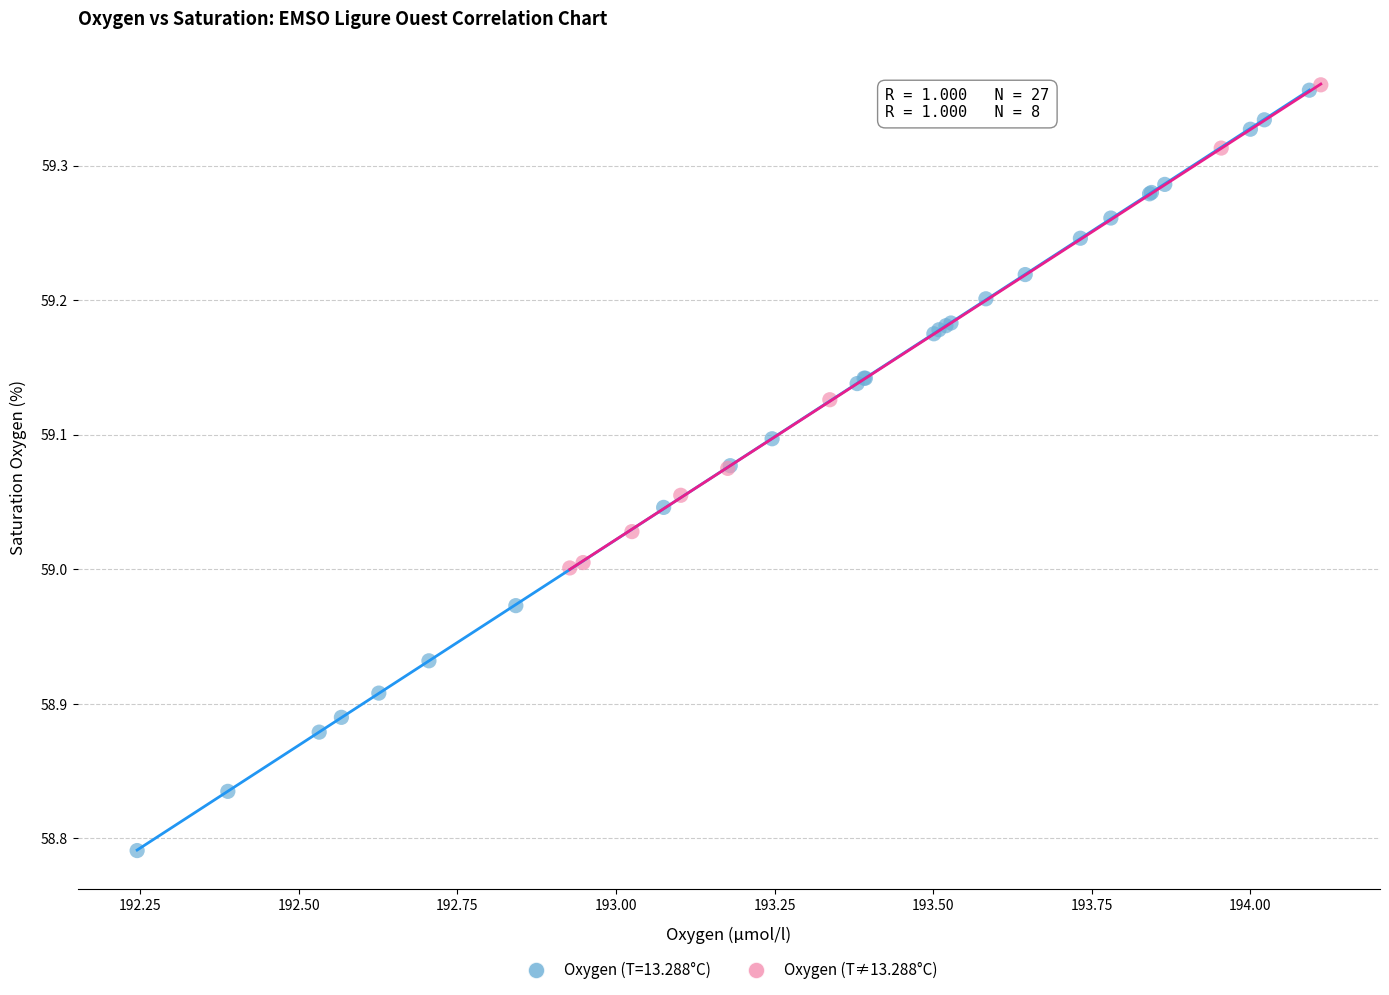

Which series reaches the minimum Y coordinate?

Oxygen (T=13.288°C)